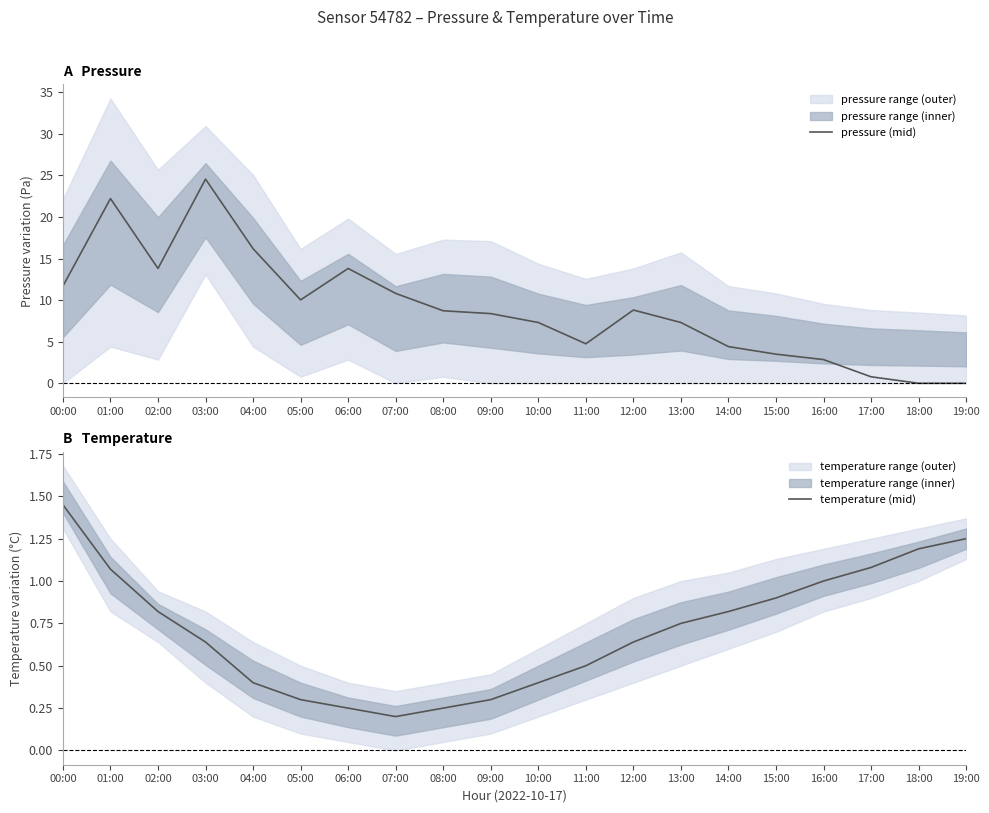

How many data points in pressure (mid) are less than 8?

9